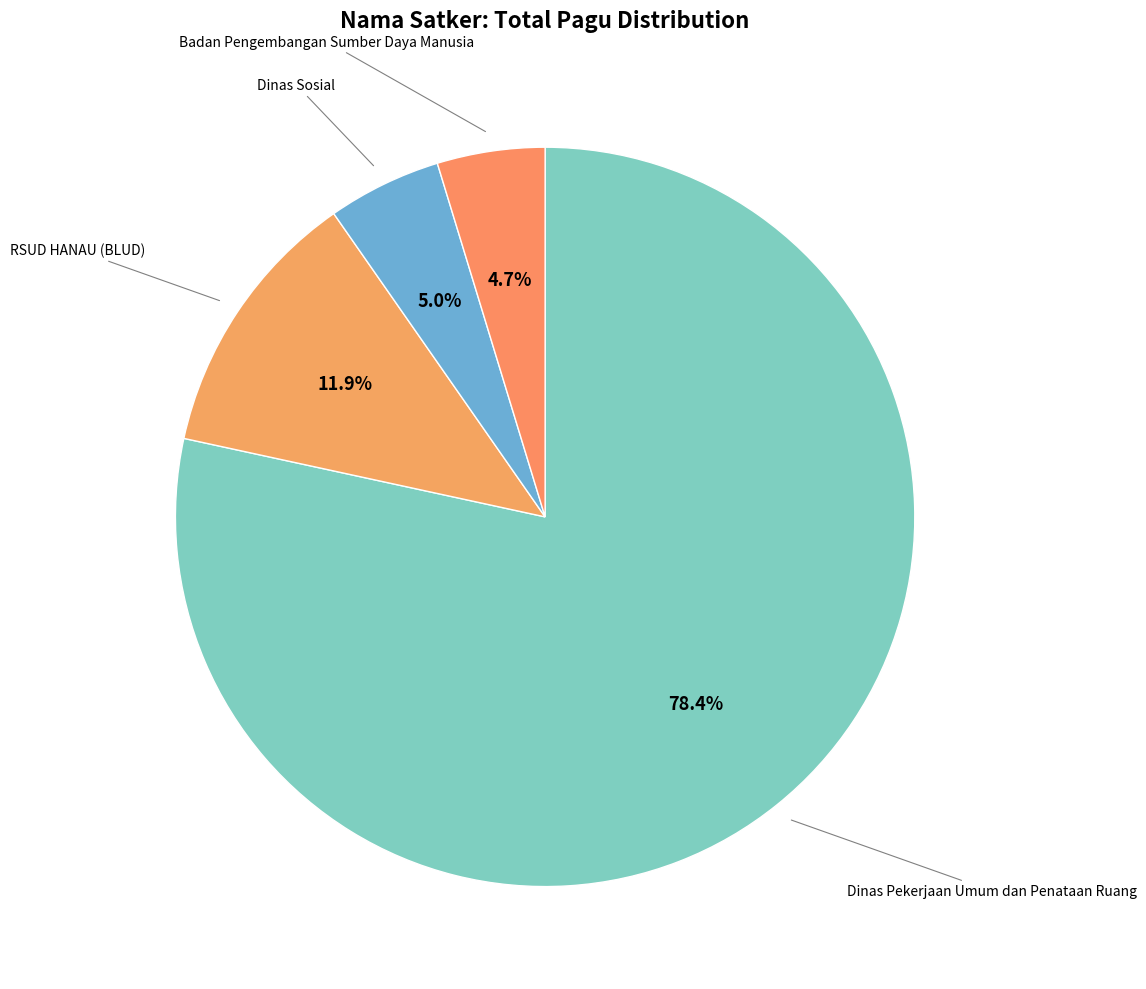

Is Dinas Pekerjaan Umum dan Penataan Ruang the majority of the pie?

Yes